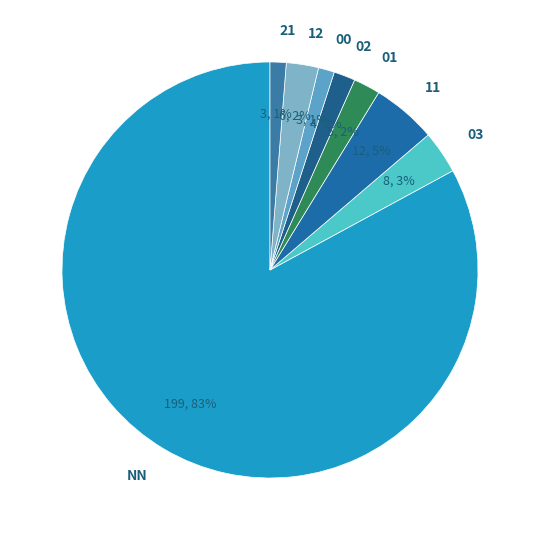

What is the majority slice?

NN